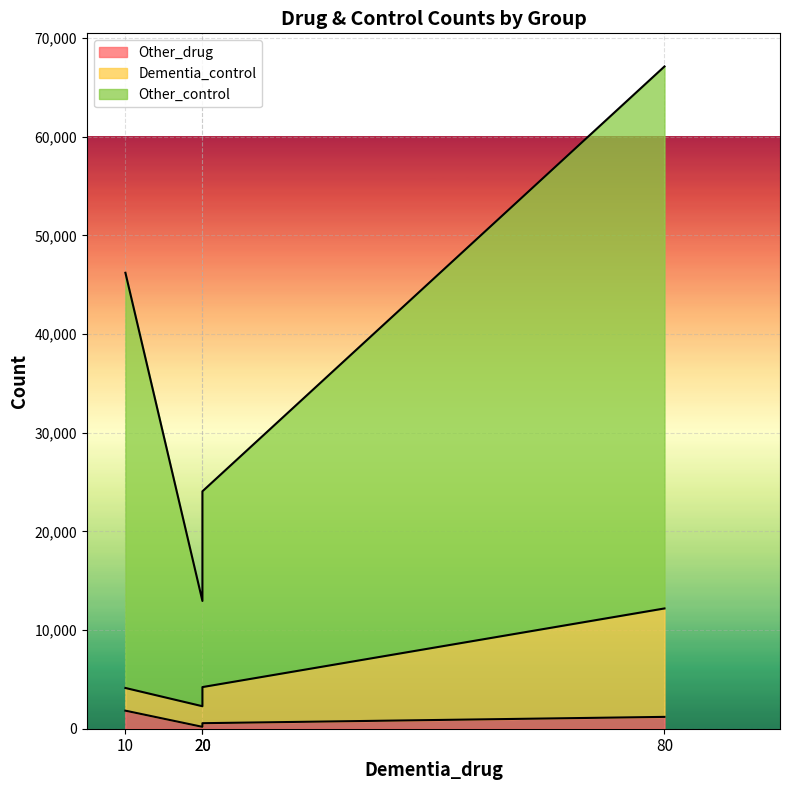

How many distinct data groups are displayed?

3